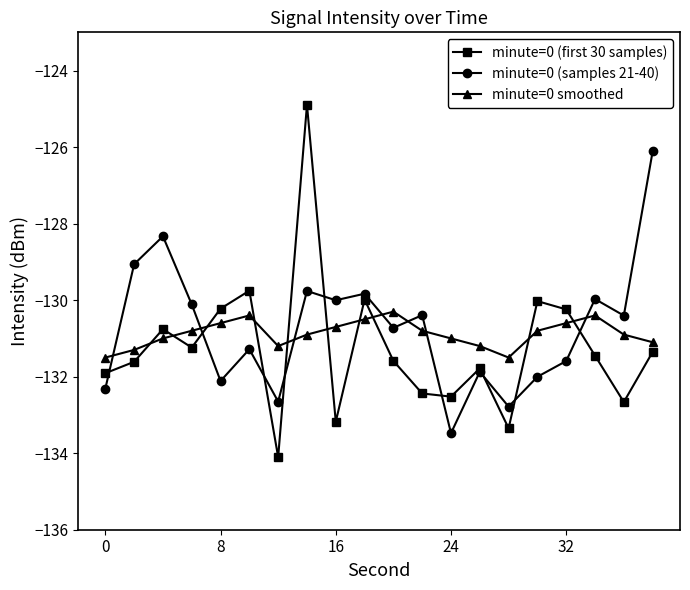

What is the value of the minute=0 smoothed point at the 5th from the left?

-130.6